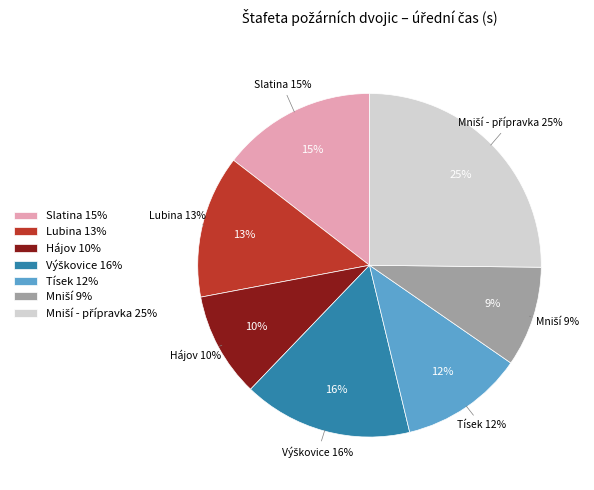

Count the number of slices in the pie.

7